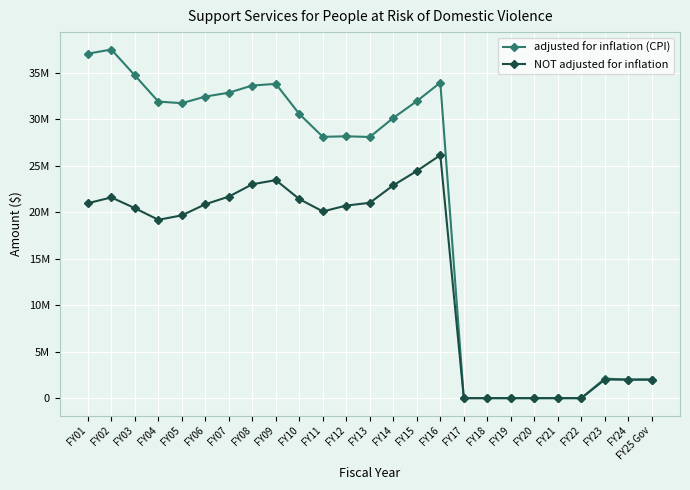

What are all the series names shown in the legend?

adjusted for inflation (CPI), NOT adjusted for inflation